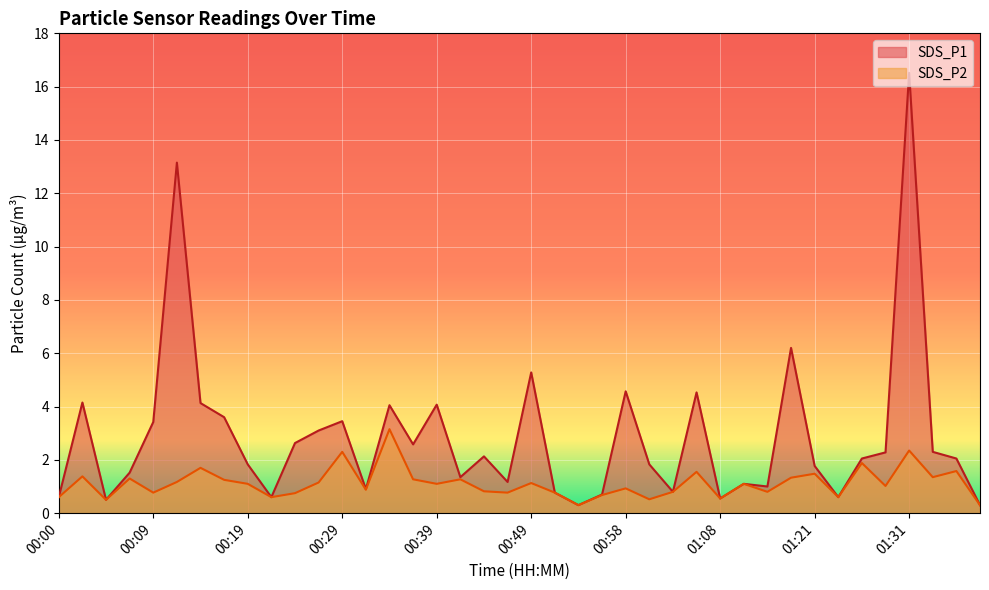

Where does the SDS_P2 series first go above 1?

00:02